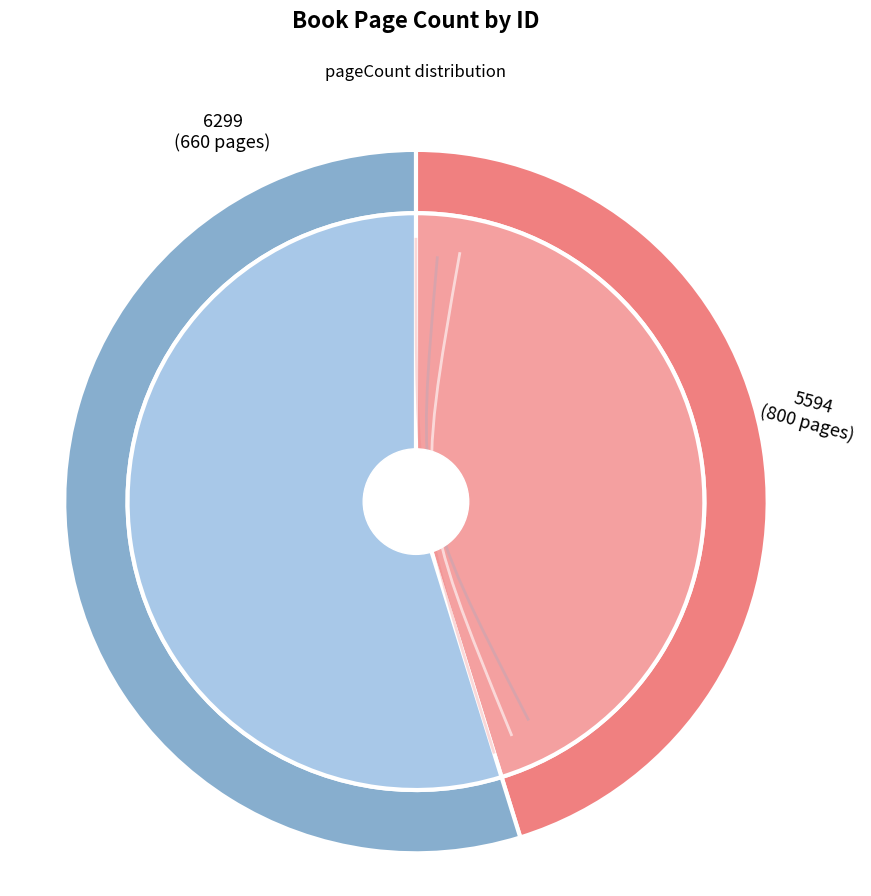

True or false: 6299 accounts for 34% of the total.

False